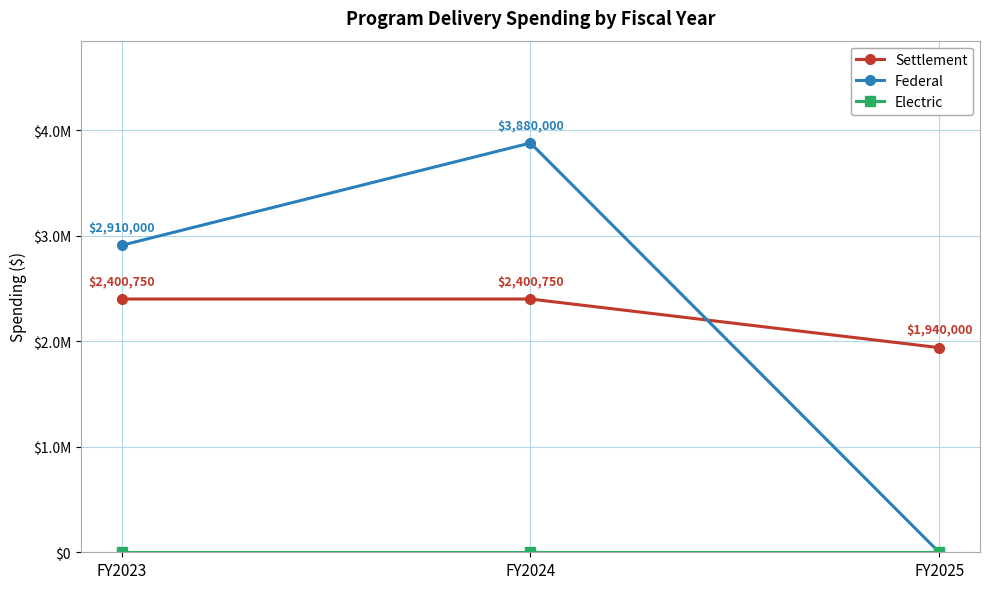

Which category has the lowest value across all series?

FY2025